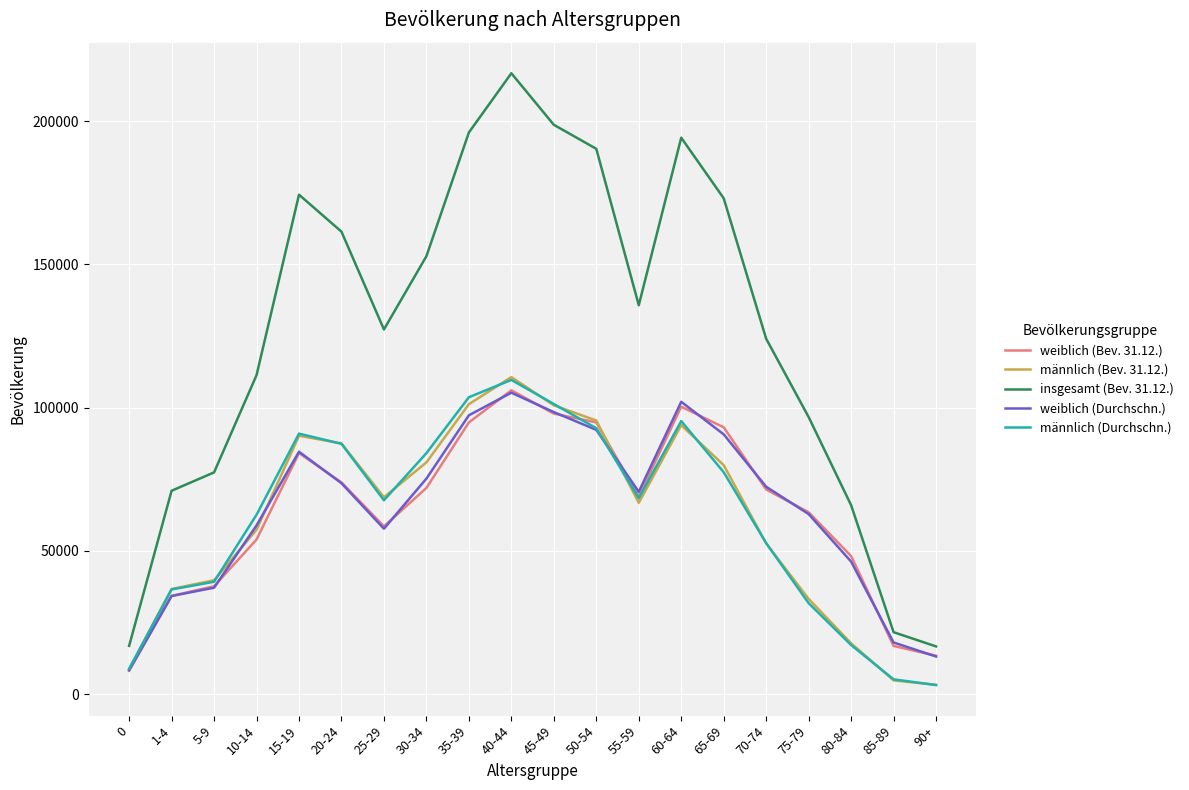

Does the chart have visible grid lines?

Yes